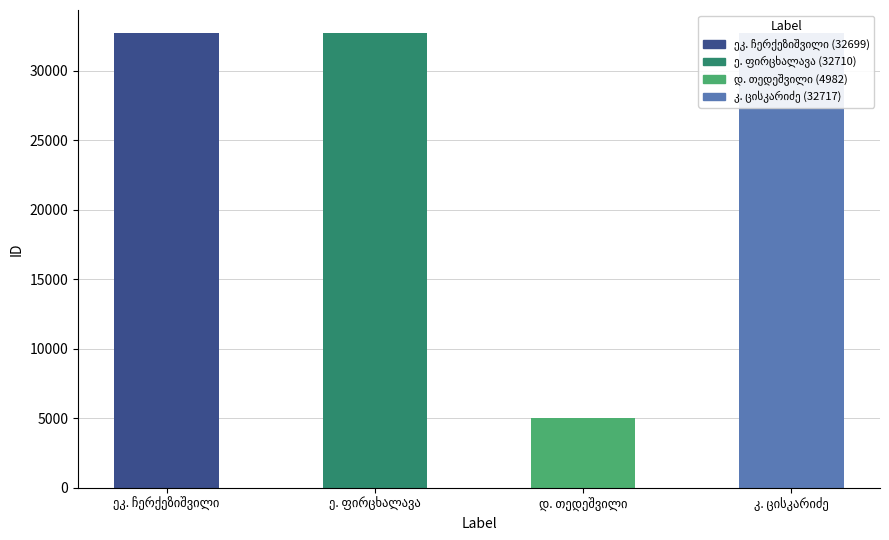

What is the smallest value displayed?

4982